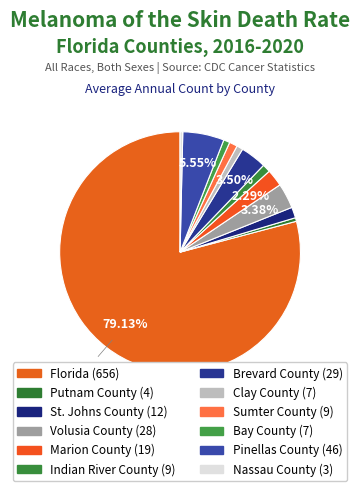

Is the sum of Pinellas County and Putnam County greater than half?

No